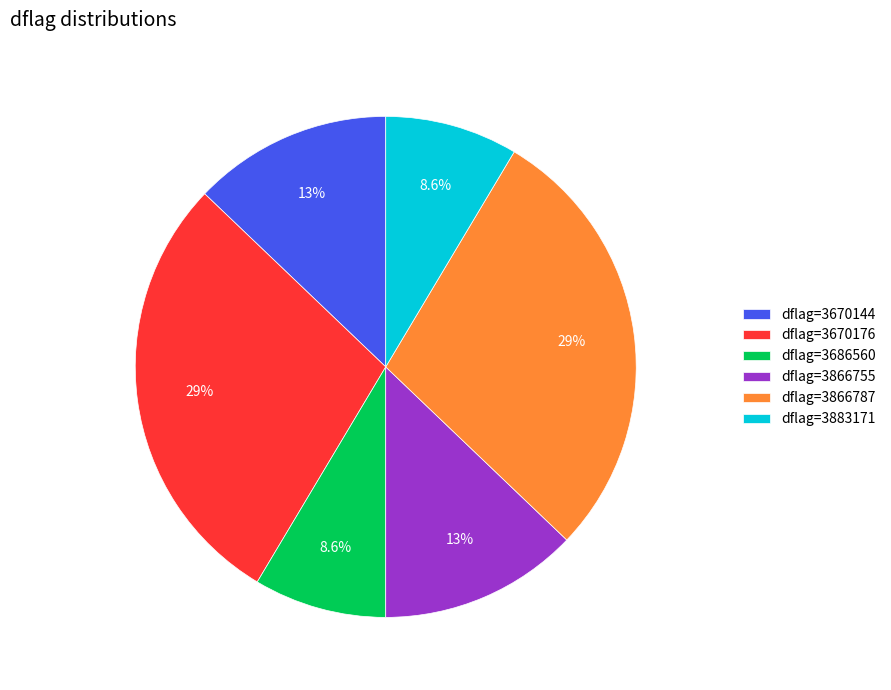

What is the ratio of the value at dflag=3866787 to the value at dflag=3883171?

3.3